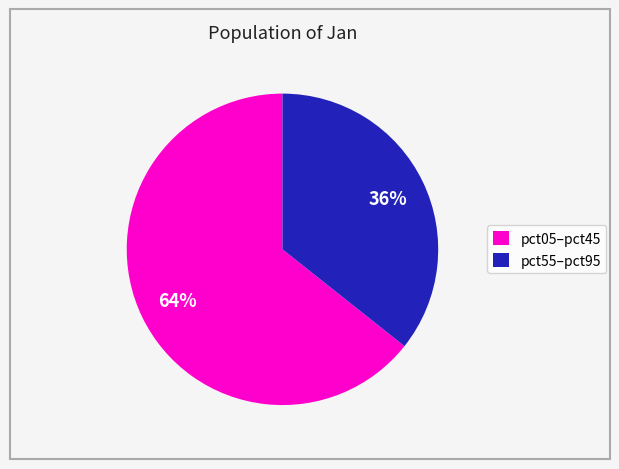

Is there any slice that represents more than half of the pie?

Yes